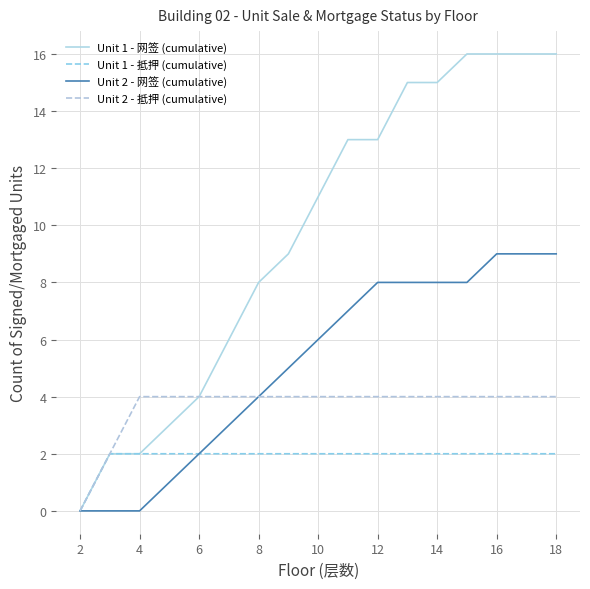

What is the greatest value displayed?

16